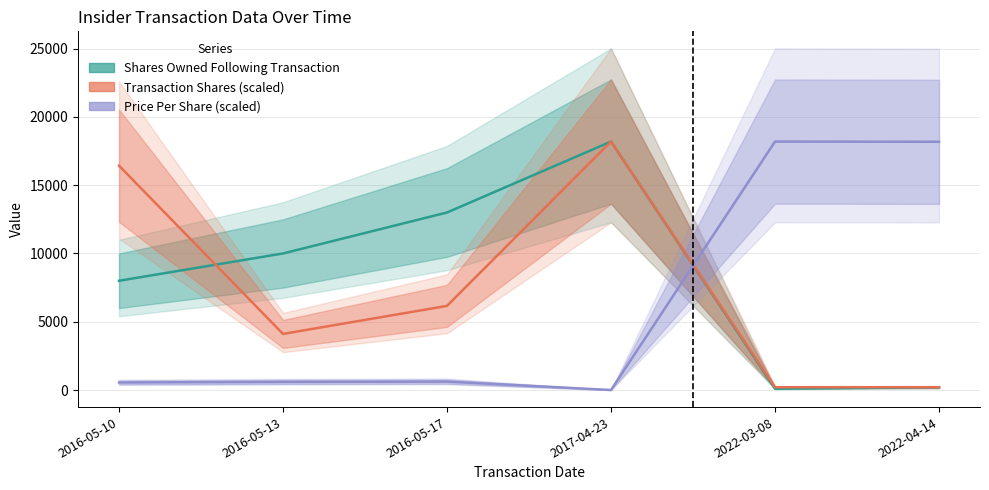

How many positive values does the Price Per Share (scaled) series have?

5